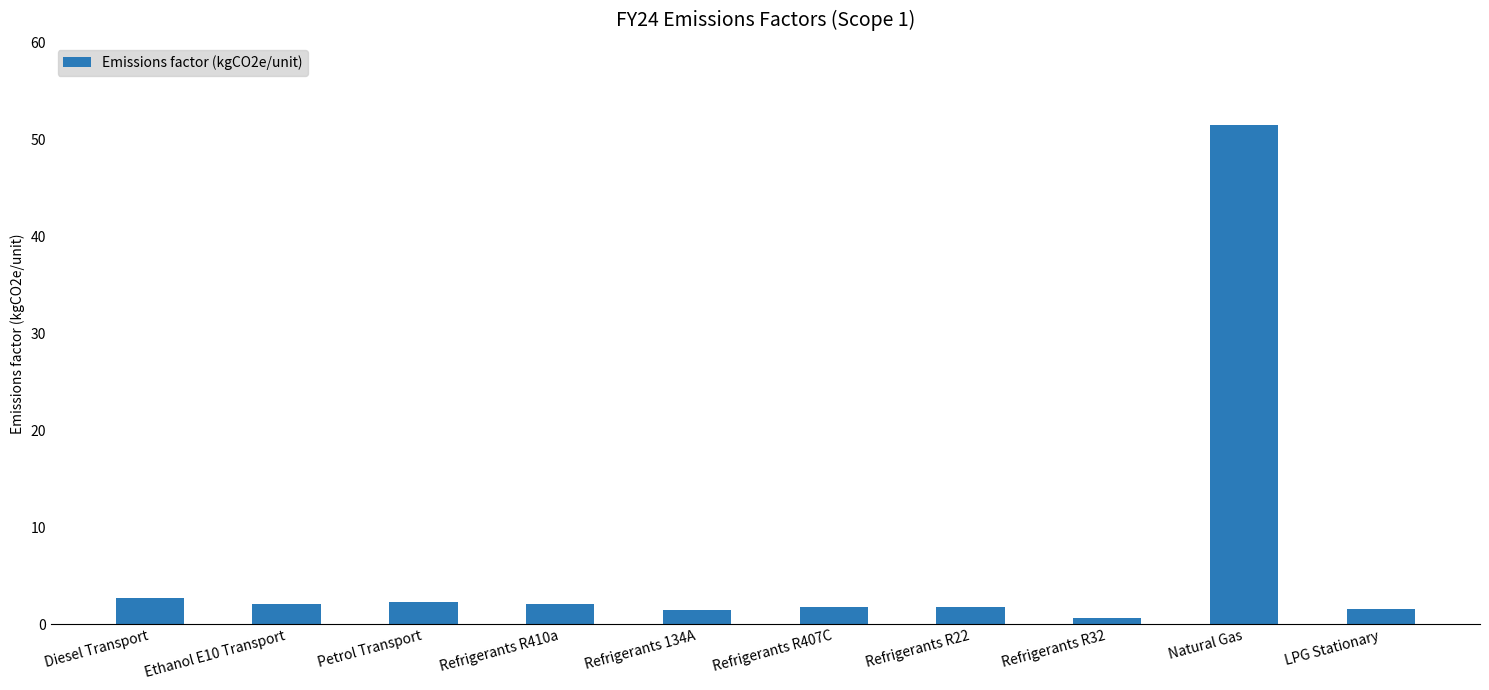

Read the value at Refrigerants R407C.

1.8